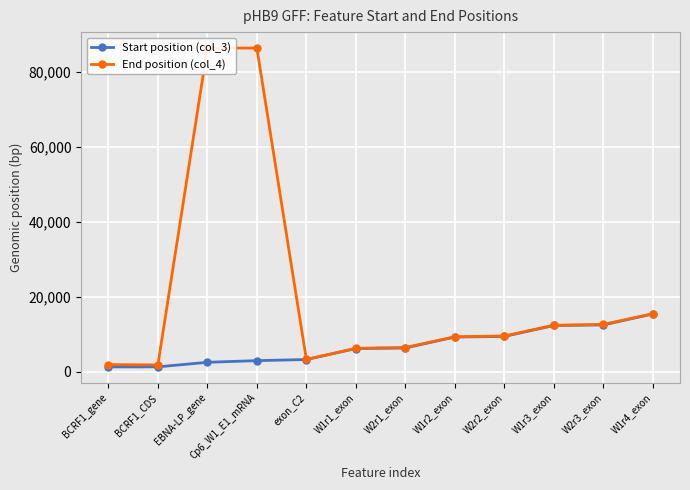

What is the sum of the End position (col_4) values at W2r1_exon and EBNA-LP_gene?

92801